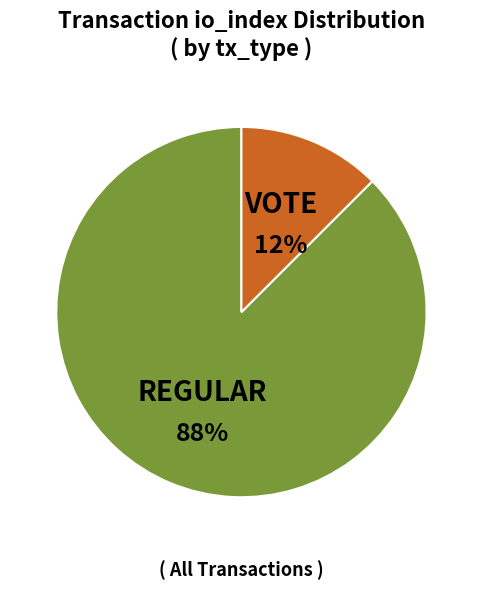

To the nearest percent, what is the average slice percentage?

50%